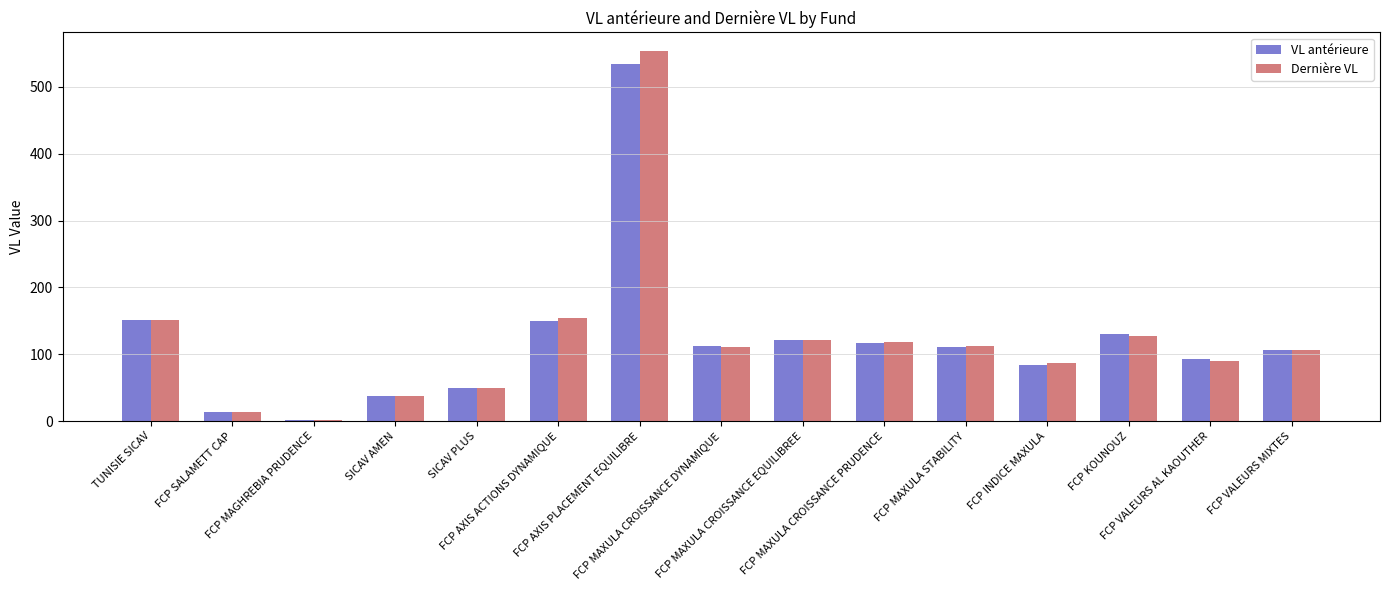

What is the highest value of the VL antérieure series?

534.0